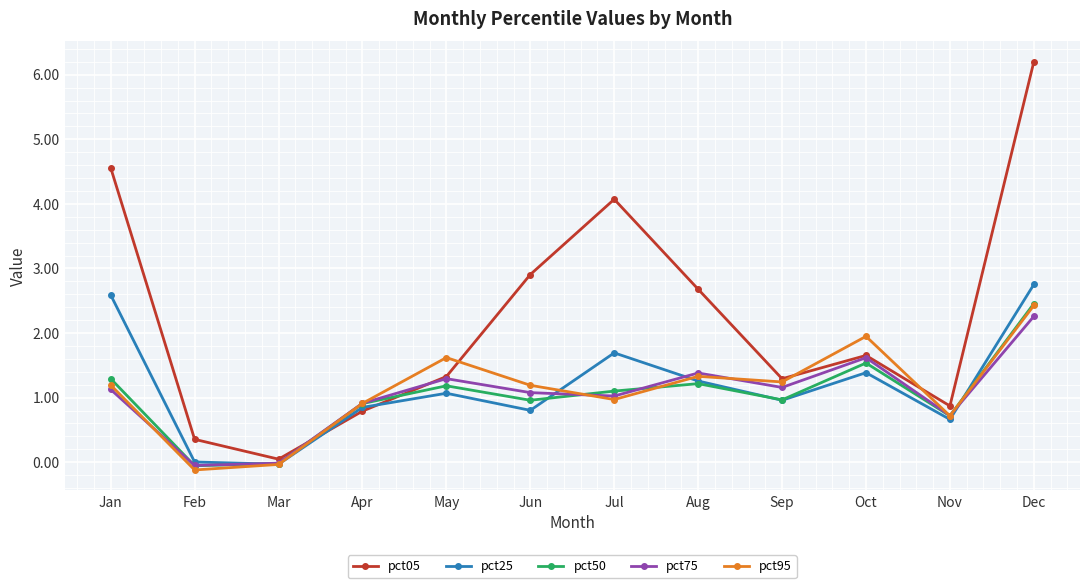

Which series has the largest range (max minus min)?

pct05